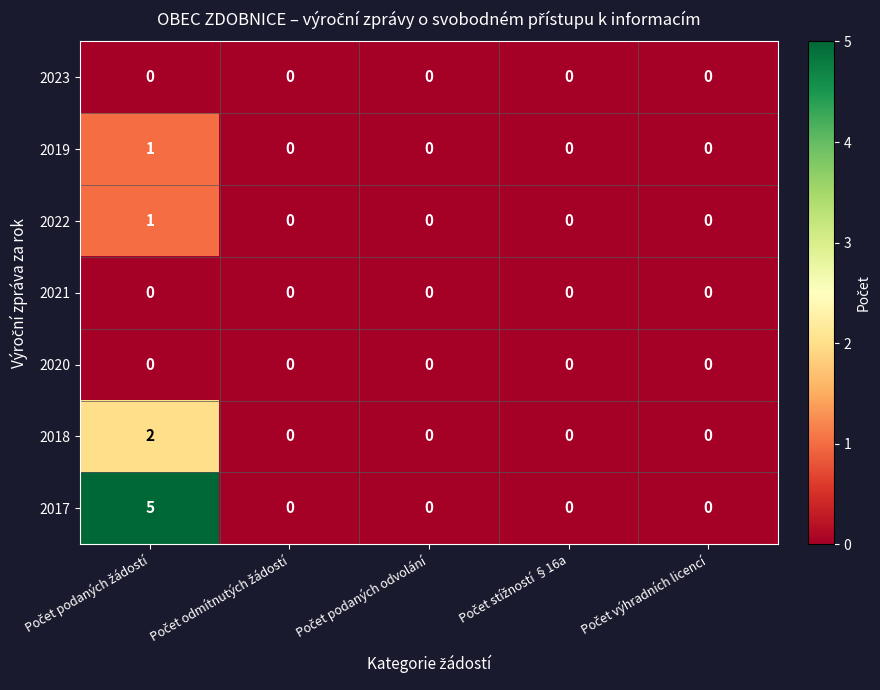

Which series has the largest range (max minus min)?

2017